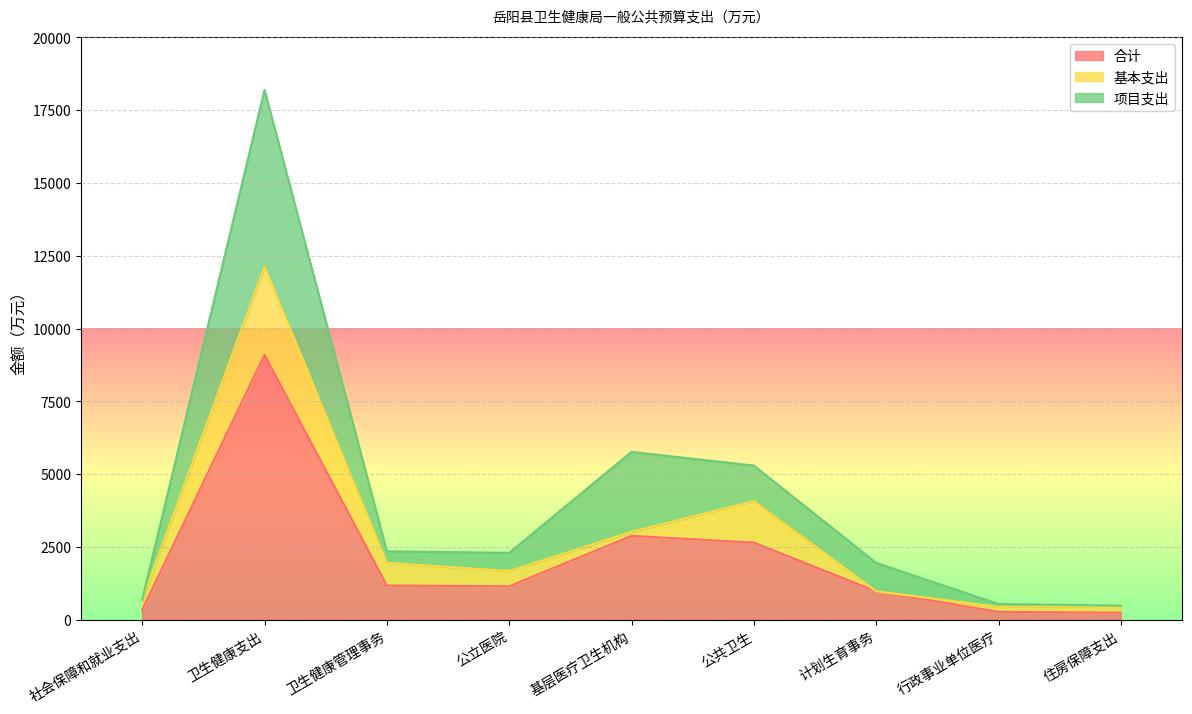

How many lines are shown in the chart?

3